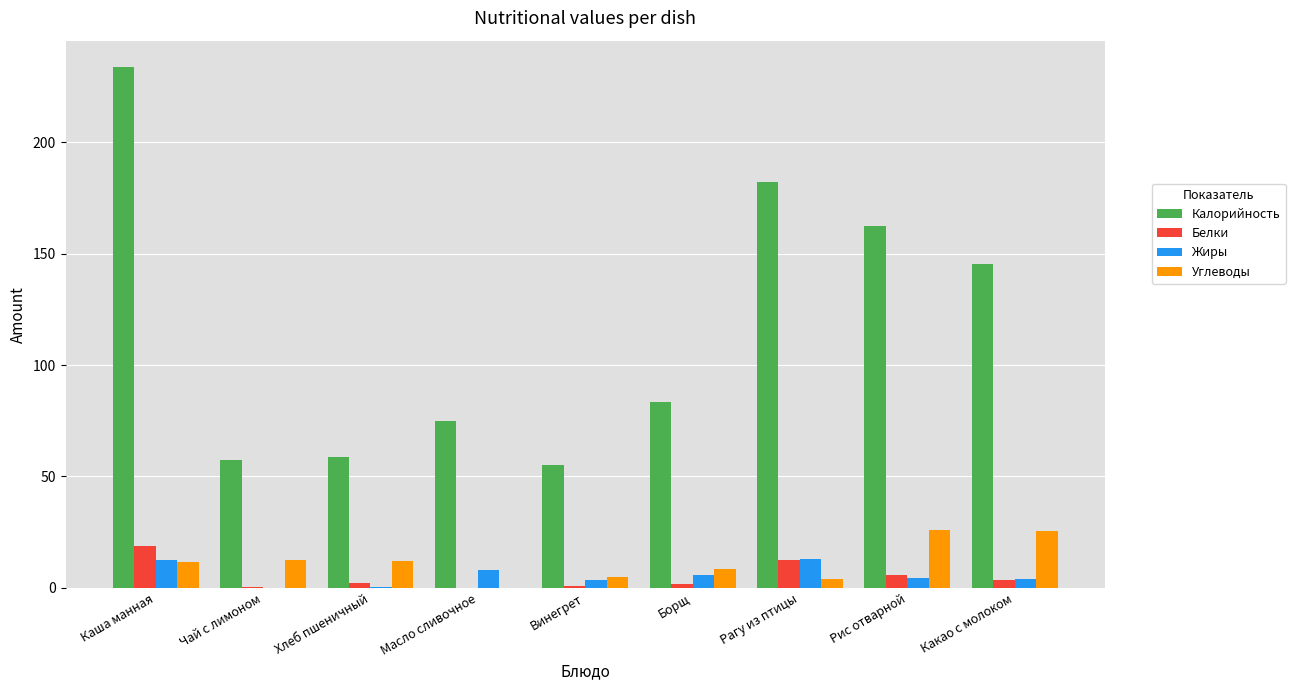

At which category is the sum across all series the highest?

Каша манная